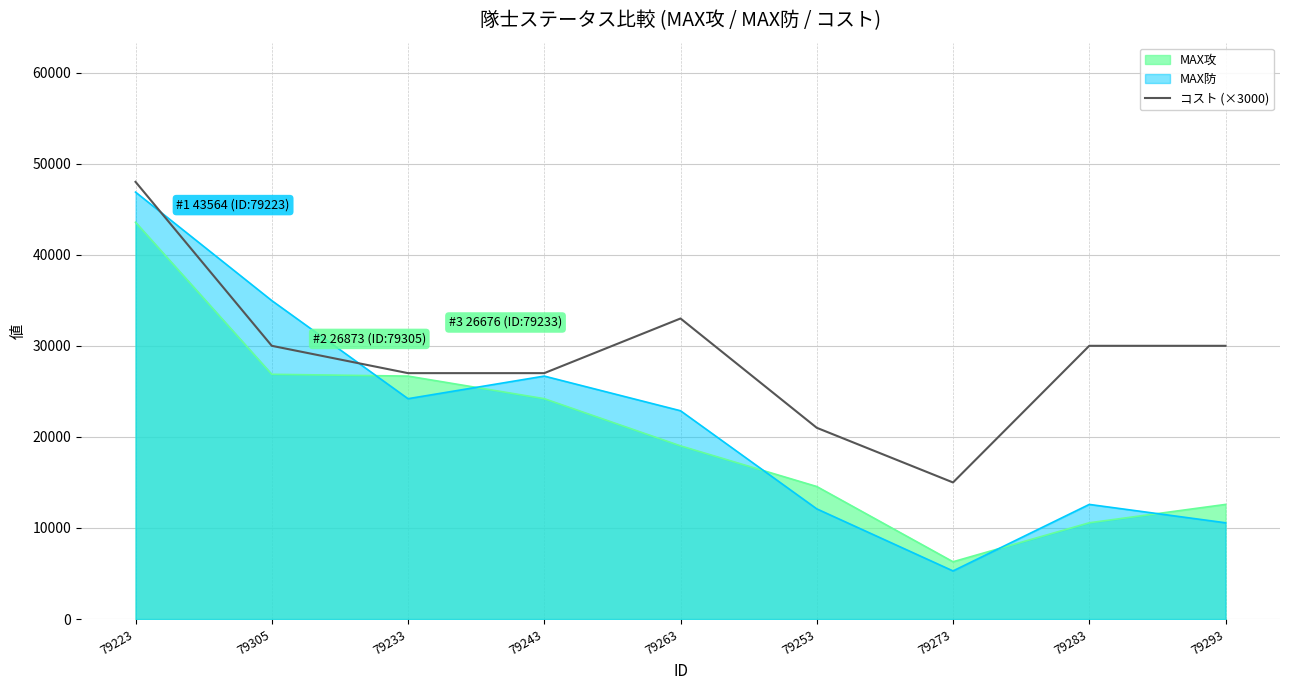

How many lines are shown in the chart?

3